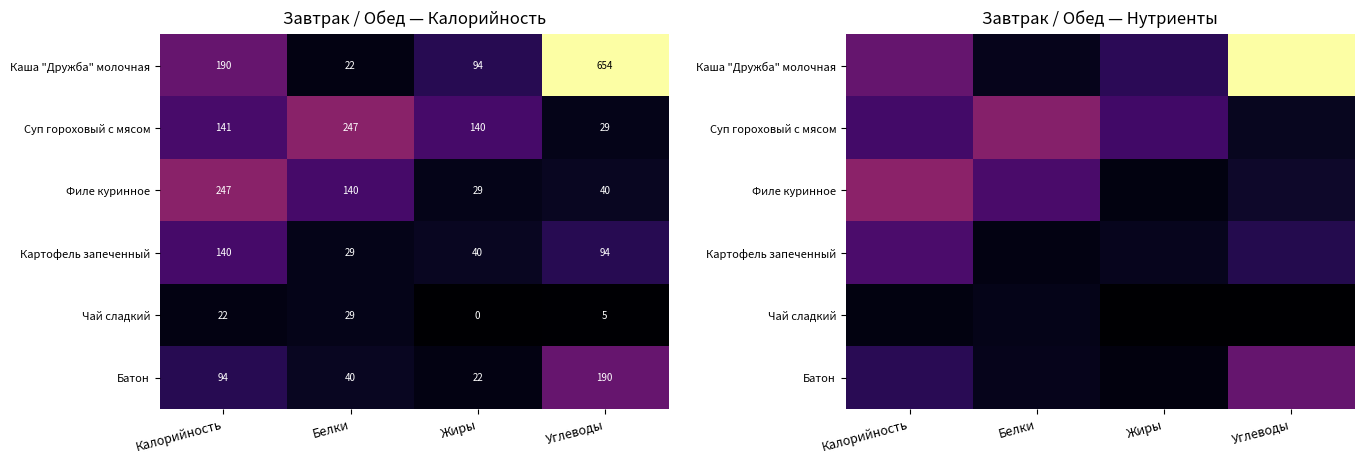

The value of Филе куринное at Углеводы is 23.5. True or false?

False